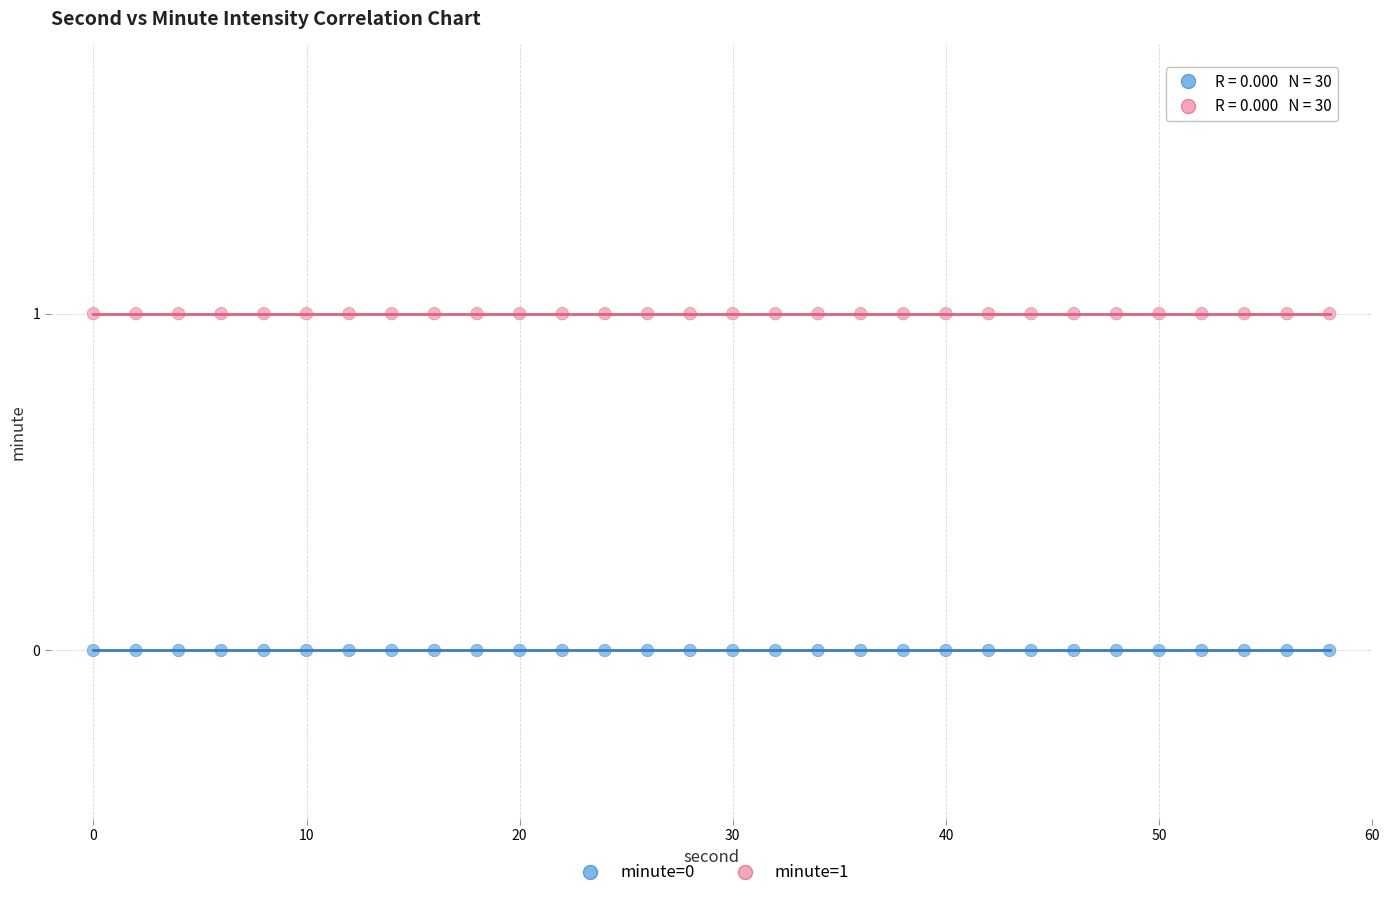

Which series contains the lowest Y value?

minute=0